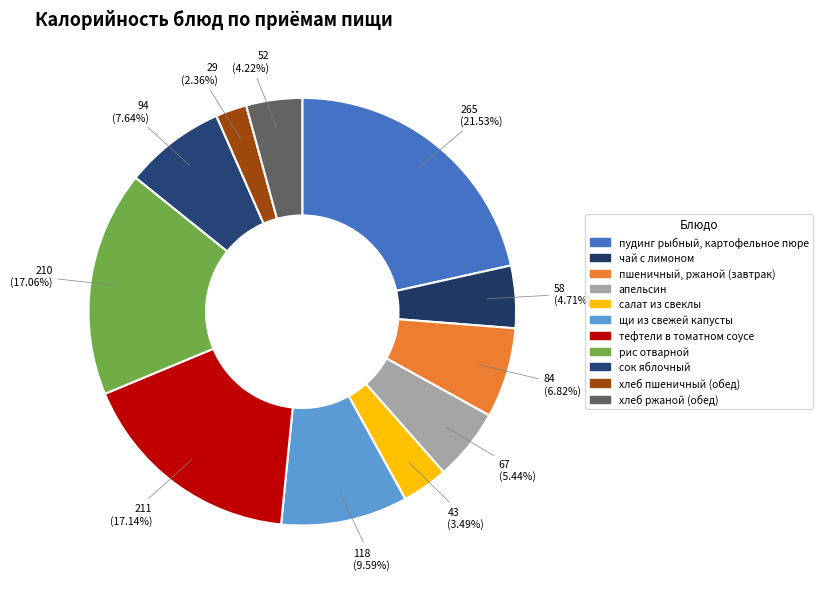

How many slices are in this pie chart?

11